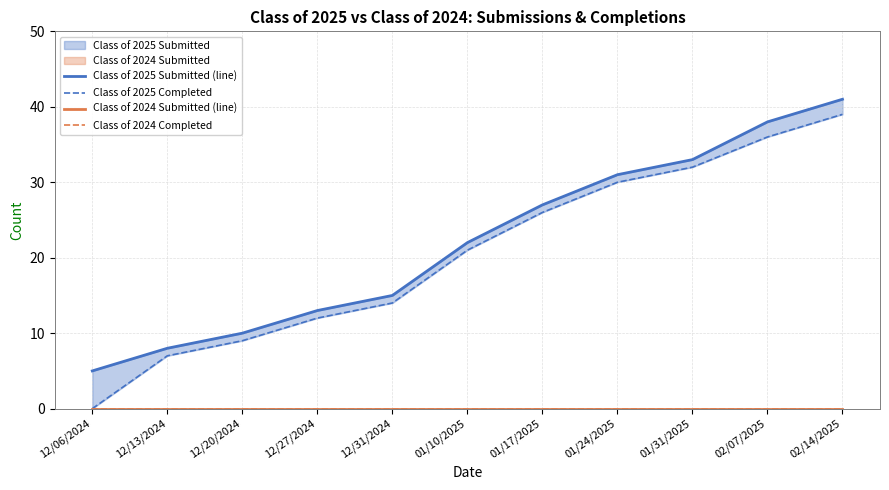

True or false: Class of 2025 Completed and Class of 2025 Submitted (line) cross at least once.

False